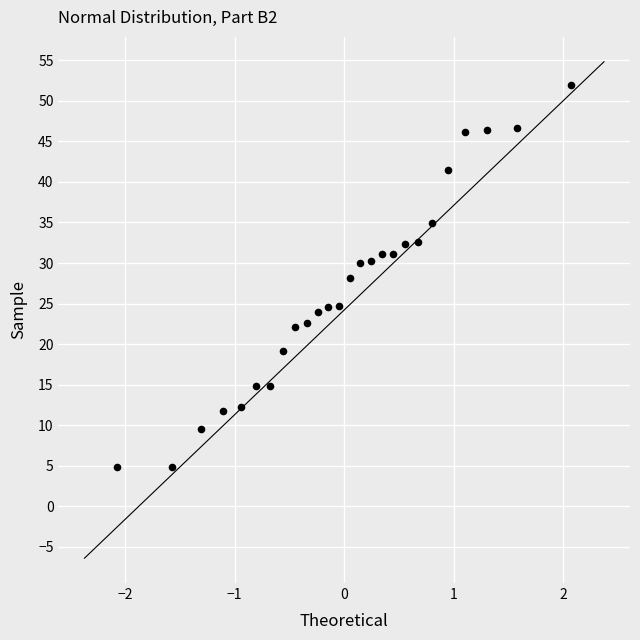

What is the range of Y values (max minus min)?

47.0